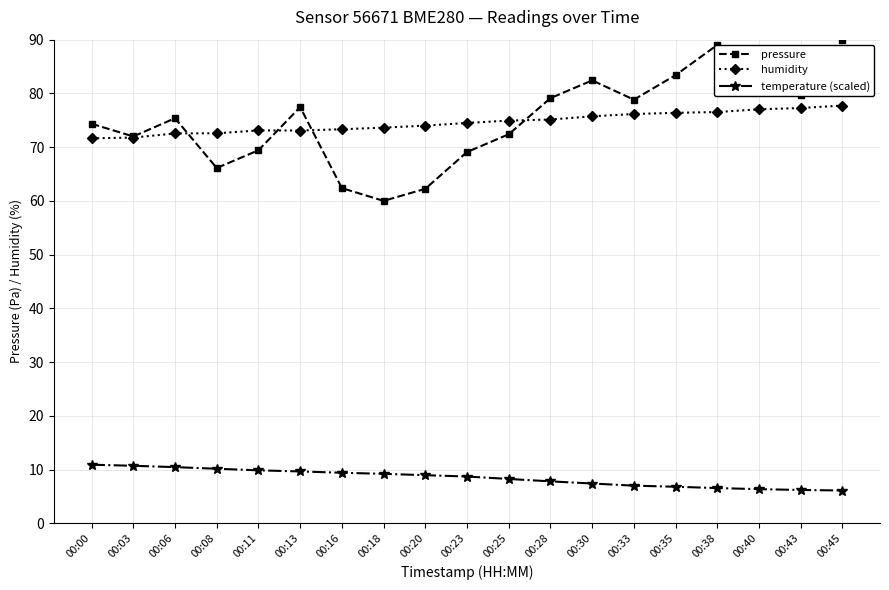

What is the minimum value shown in the chart?

6.1